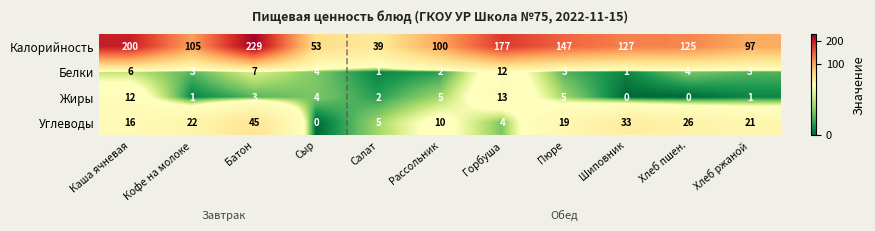

What is the approximate value of Калорийность at Пюре?

147